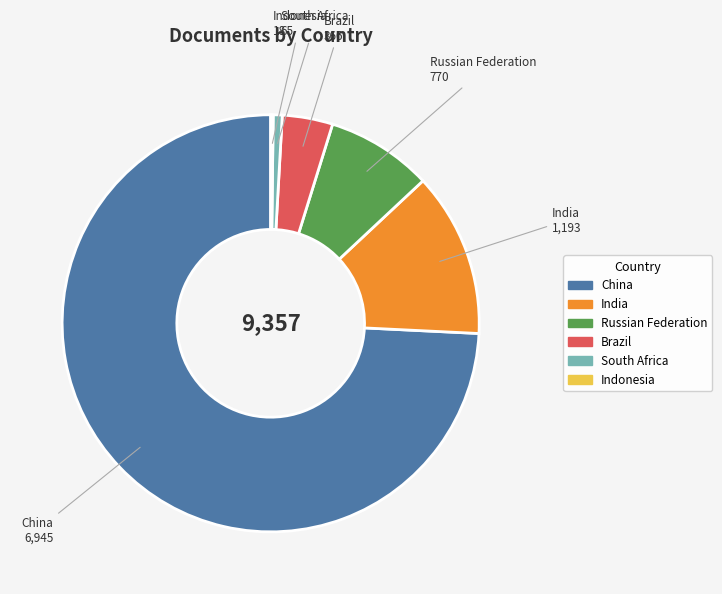

True or false: Russian Federation accounts for 1% of the total.

False